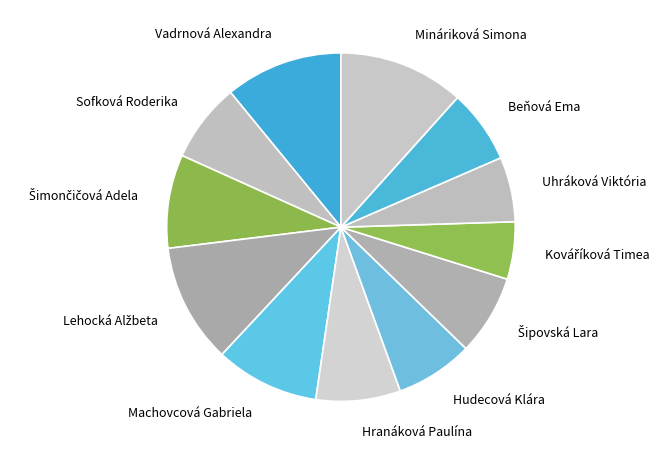

Which category has the biggest portion of the pie?

Mináriková Simona